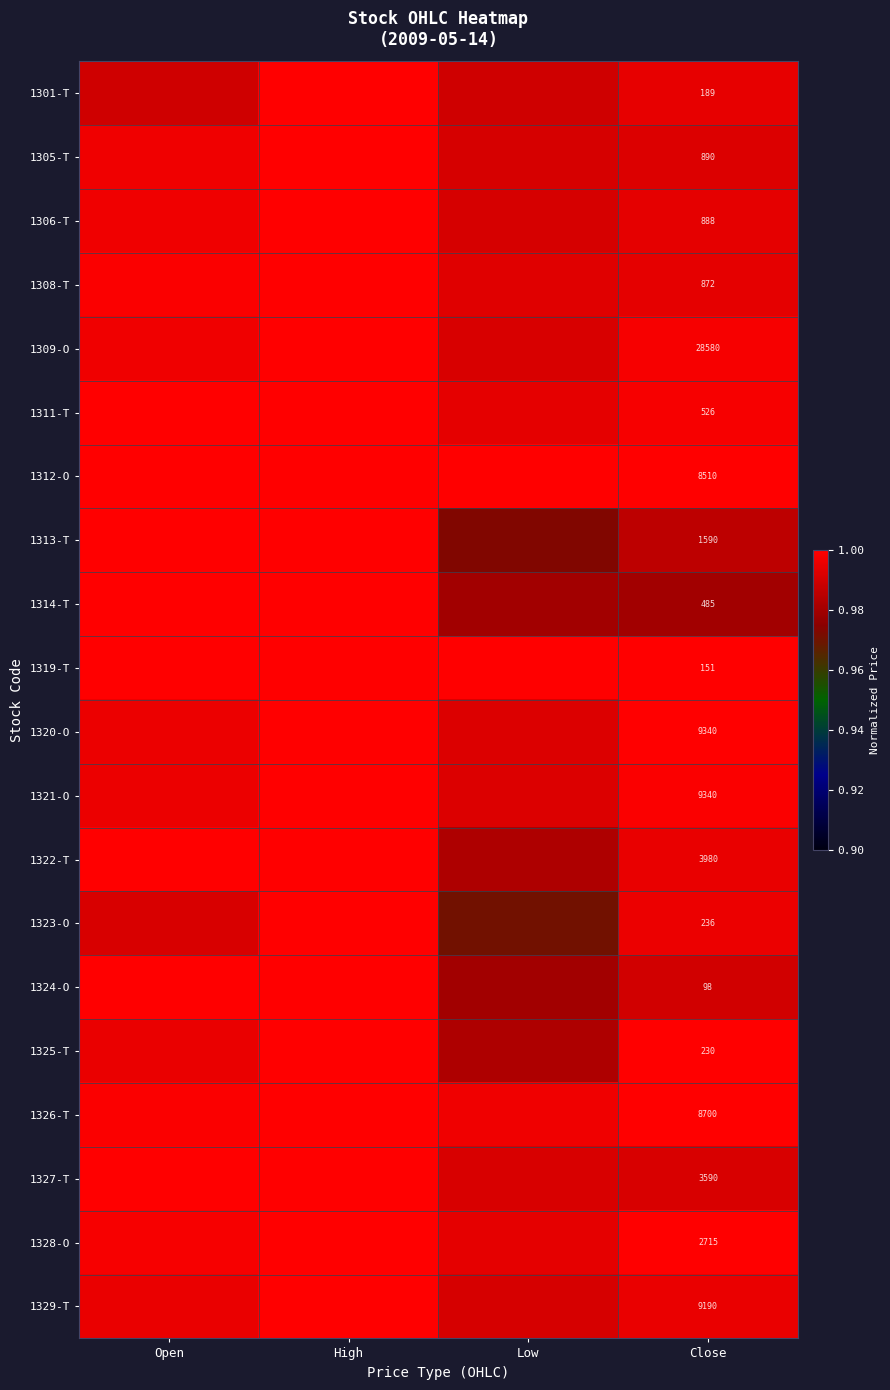

What is the minimum value shown in the chart?

1.0